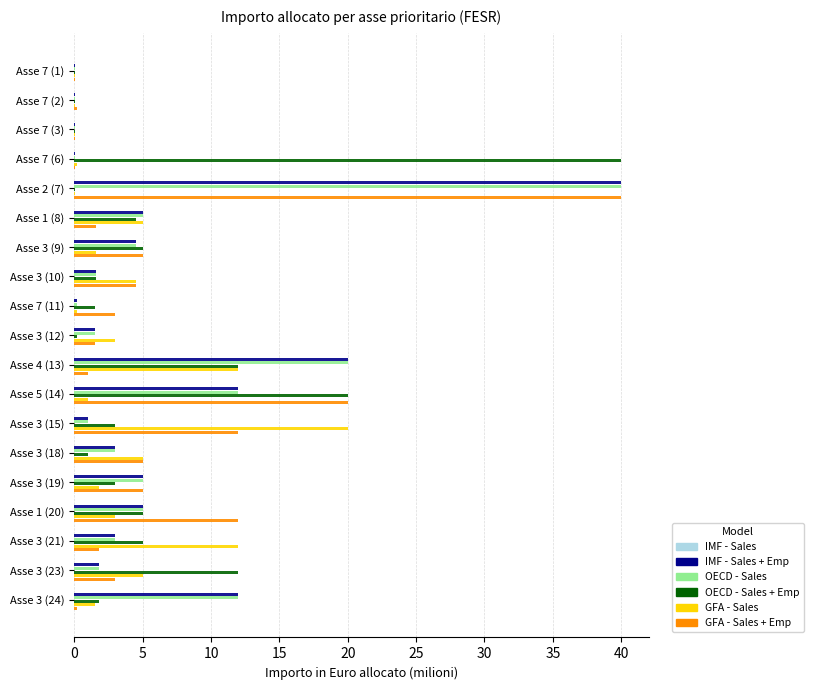

At which label is IMF - Sales + Emp closest to 20?

Asse 4 (13)